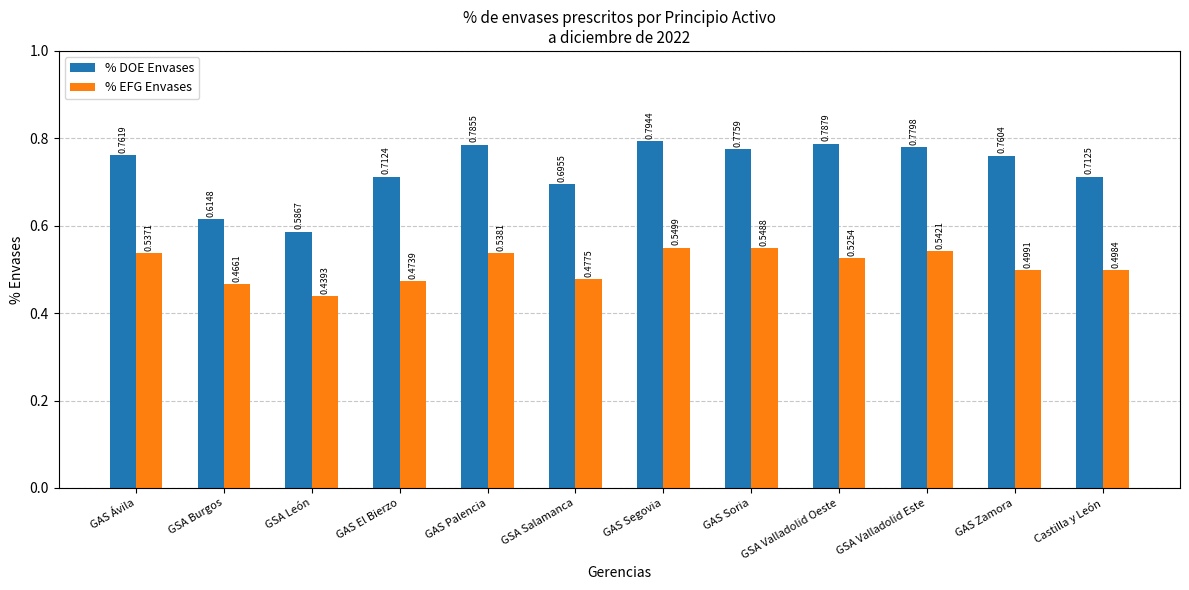

Is it true that % DOE Envases equals 0.3 at GAS Ávila?

False